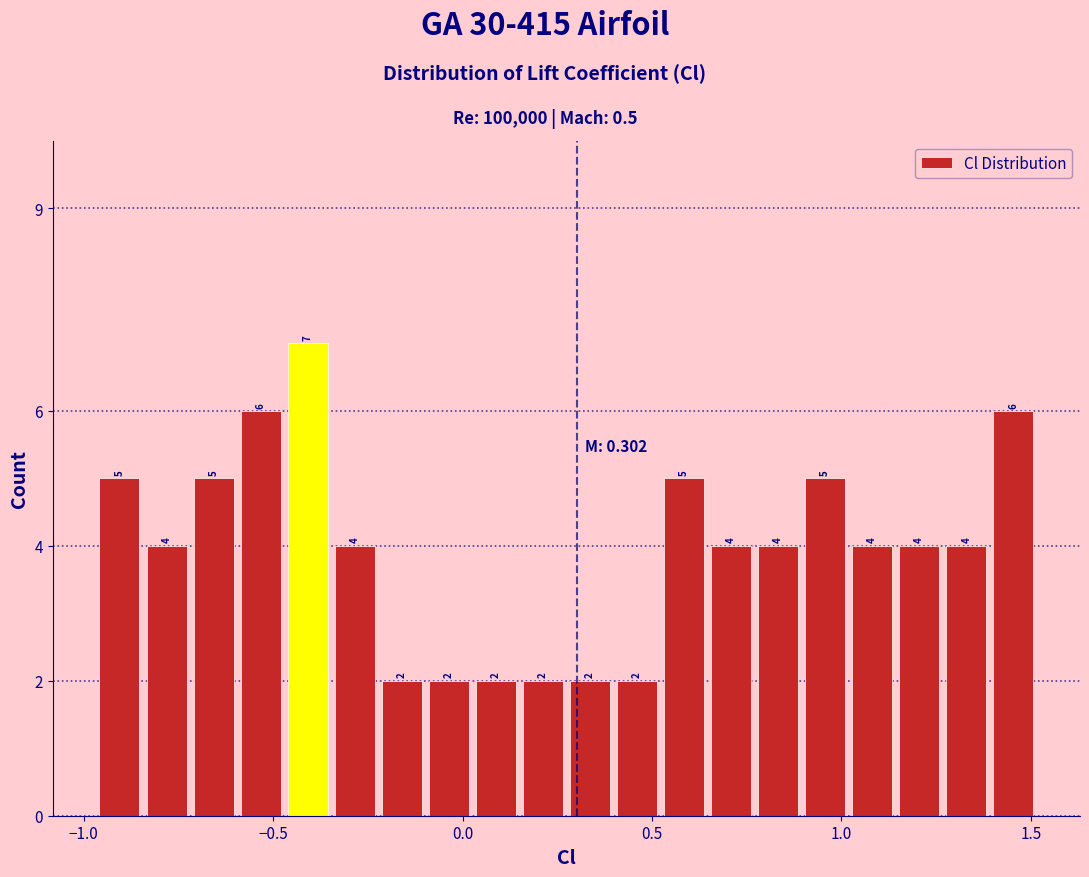

Around what value on the x-axis is the tallest bar? Give the approximate position of its centre, as read against the axis.

-0.40